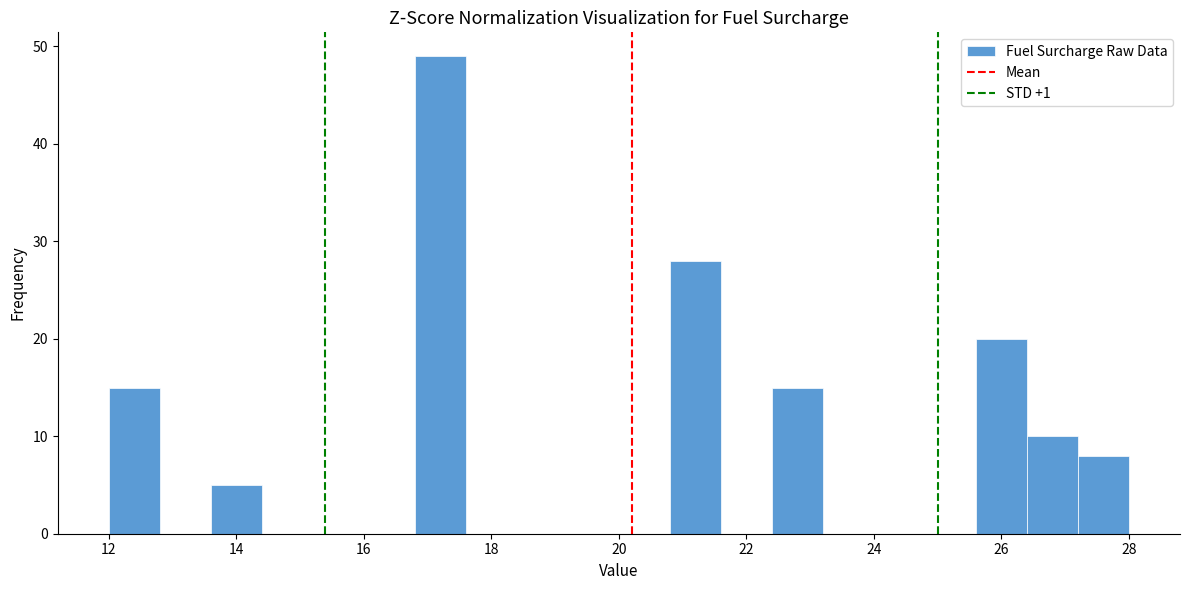

Reading left to right, transcribe this chart: for each bar, give the range it covers on the x-axis and its height. The values are not printed on the chart, so give them approximately, as read against the axis.

12.0 to 12.8: 15
12.8 to 13.6: 0
13.6 to 14.4: 5
14.4 to 15.2: 0
15.2 to 16.0: 0
16.0 to 16.8: 0
16.8 to 17.6: 49
17.6 to 18.4: 0
18.4 to 19.2: 0
19.2 to 20.0: 0
20.0 to 20.8: 0
20.8 to 21.6: 28
21.6 to 22.4: 0
22.4 to 23.2: 15
23.2 to 24.0: 0
24.0 to 24.8: 0
24.8 to 25.6: 0
25.6 to 26.4: 20
26.4 to 27.2: 10
27.2 to 28.0: 8